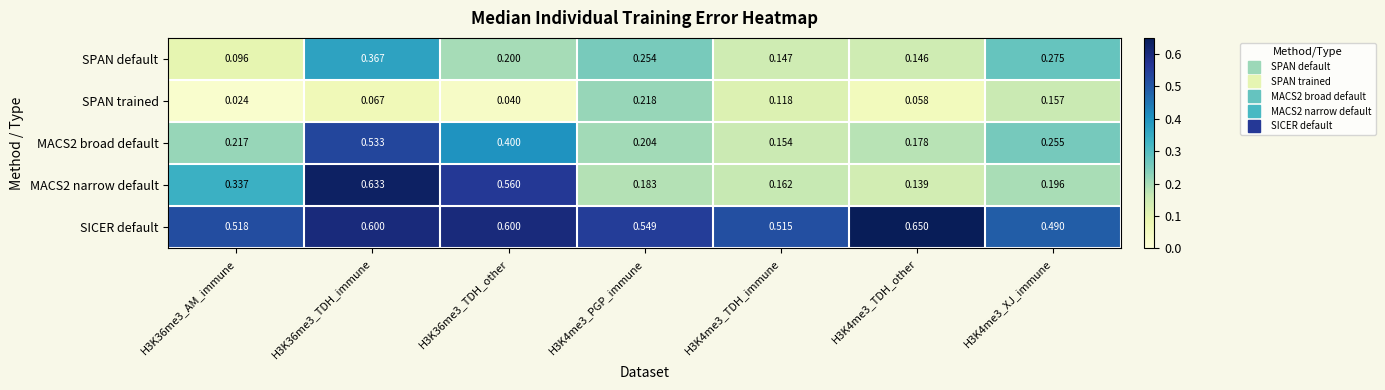

What is the difference between the highest and lowest values at H3K4me3_TDH_immune?

0.4